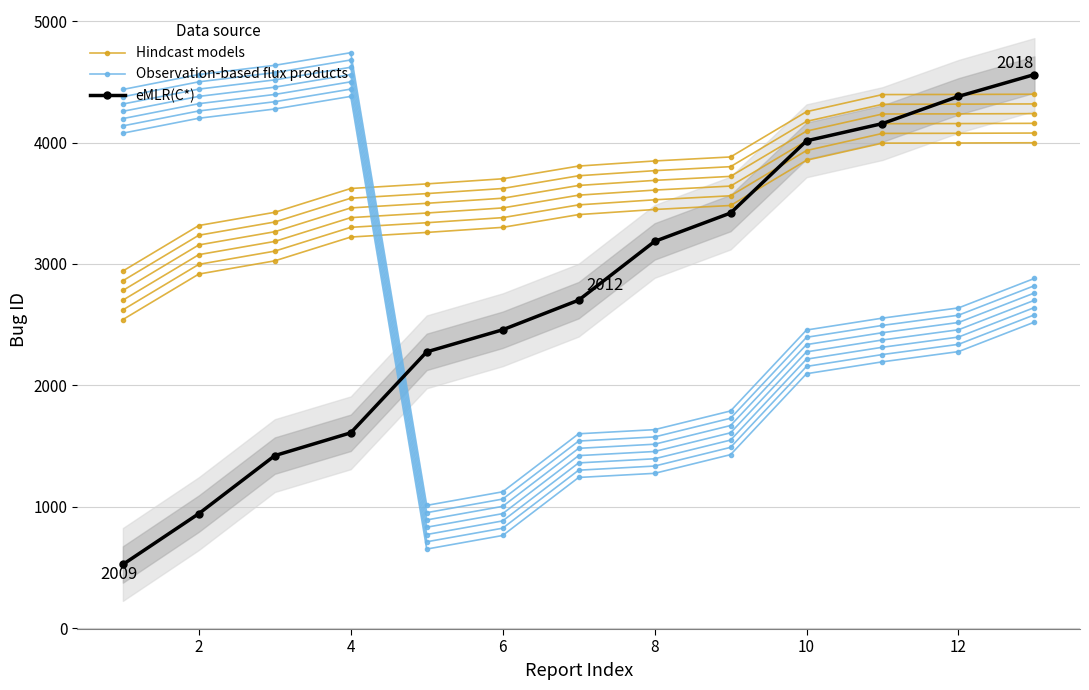

How many interior local peaks does the Observation-based flux products series have?

1